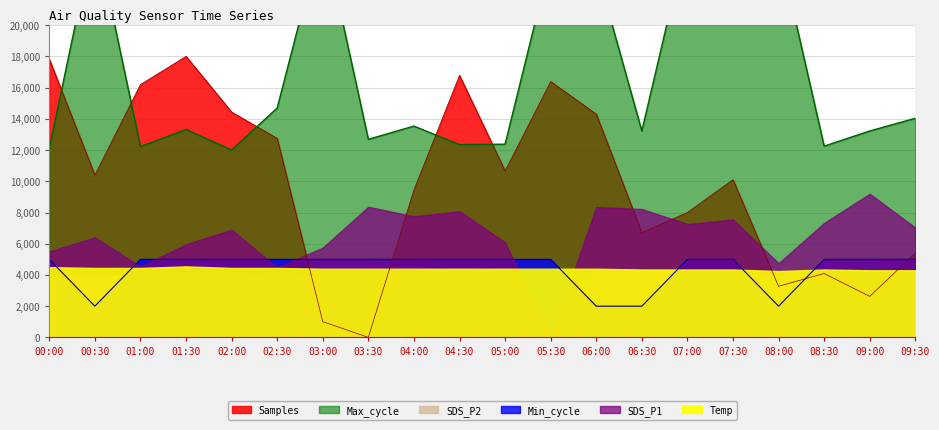

What is the approximate value of Max_cycle at 08:00?

25029.1